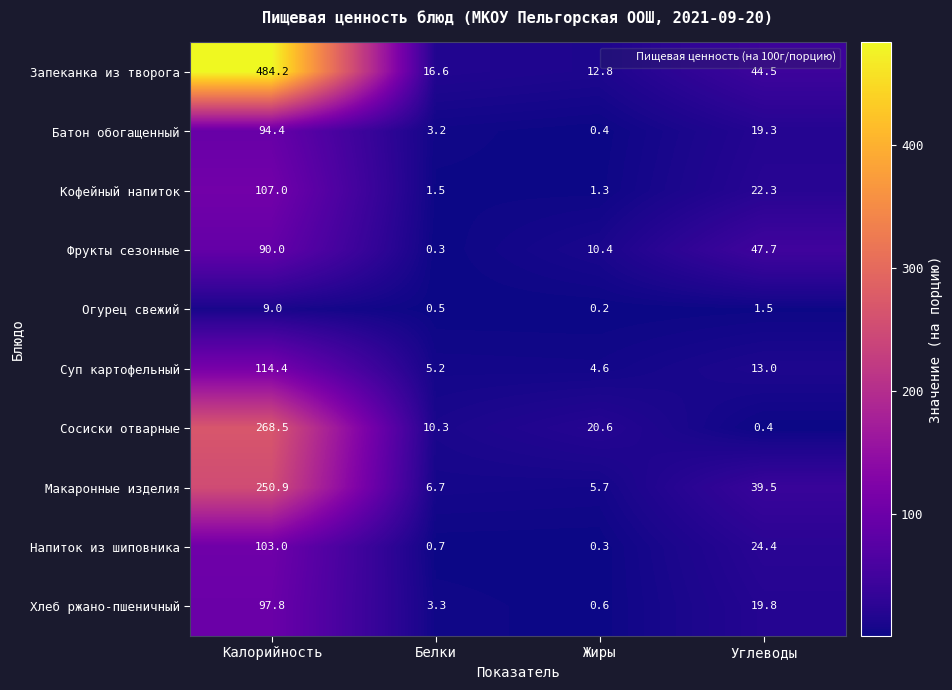

How many categories are shown in the chart?

4